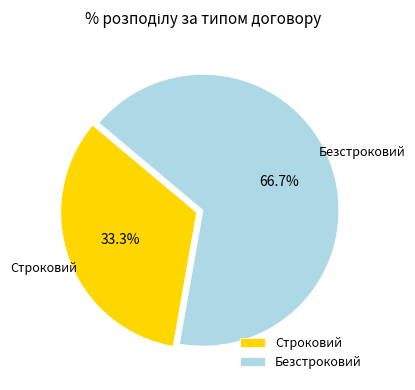

How much of the chart is everything except Строковий?

66.7%